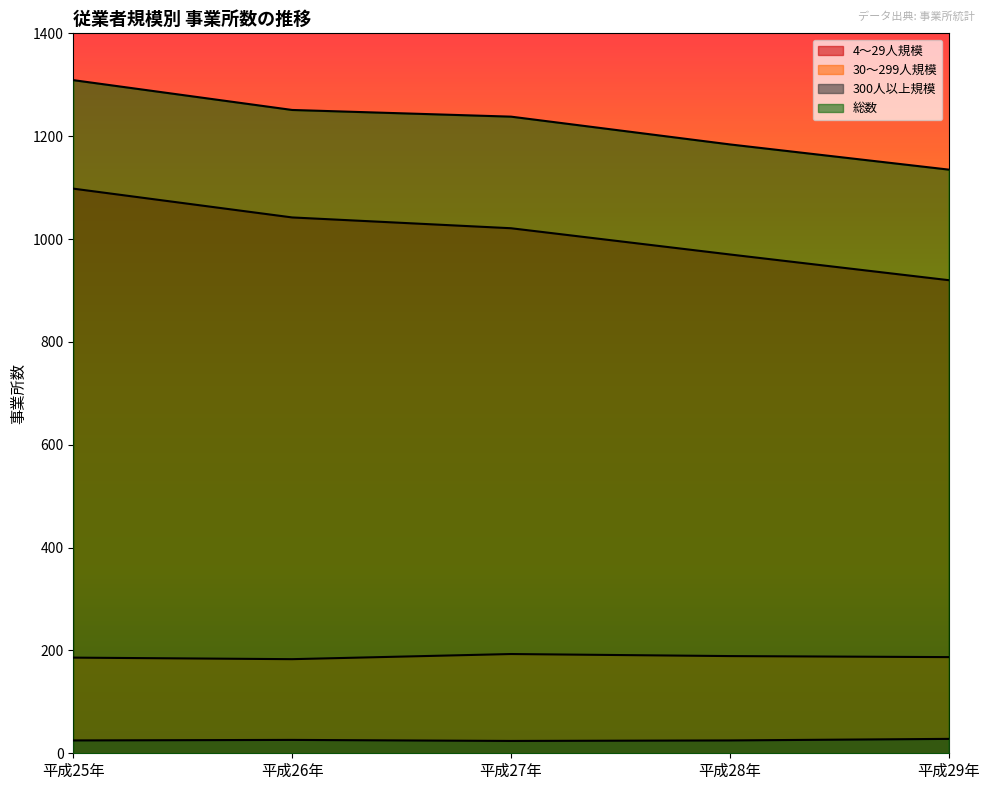

List the labels in order of 4～29人規模 value, smallest first.

平成29年, 平成28年, 平成27年, 平成26年, 平成25年